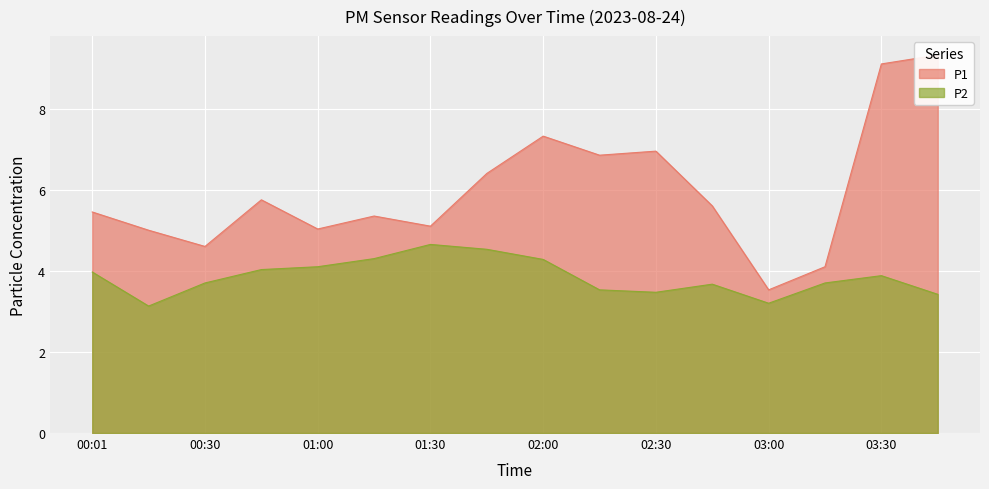

True or false: P2 has a value of 3.9 at 03:30.

True